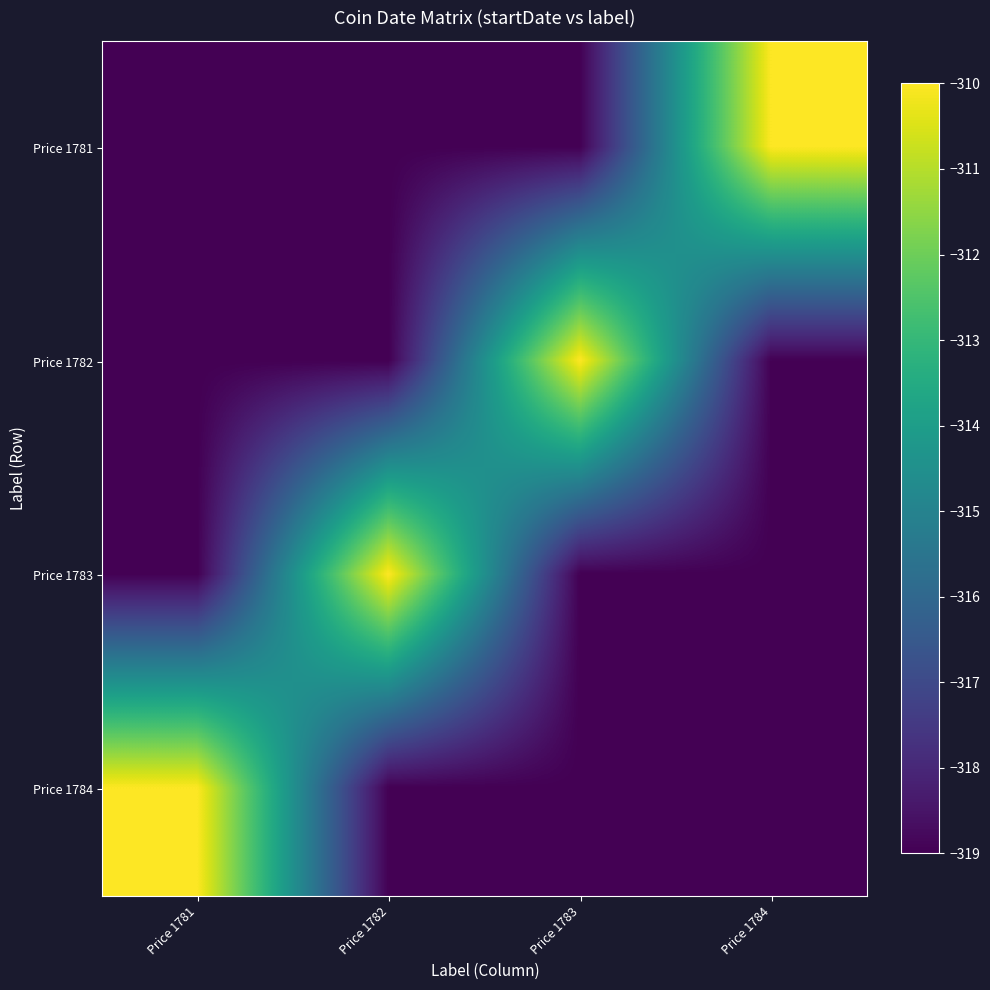

Which series has the largest total across all categories?

Price 1781